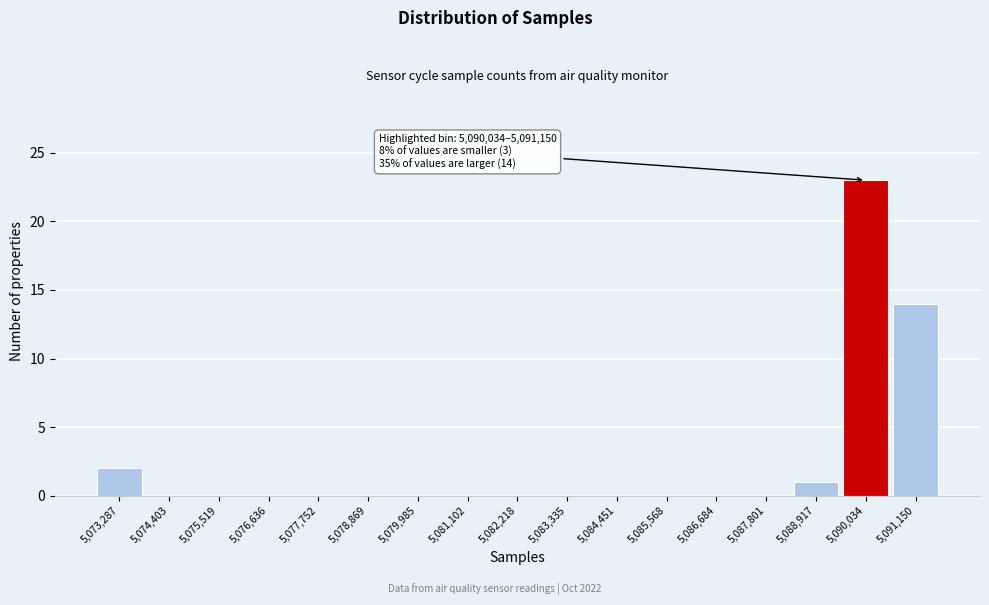

Reading left to right, list all the values displayed in this chart.

5,073,287=2	5,074,403=0	5,075,519=0	5,076,636=0	5,077,752=0	5,078,869=0	5,079,985=0	5,081,102=0	5,082,218=0	5,083,335=0	5,084,451=0	5,085,568=0	5,086,684=0	5,087,801=0	5,088,917=1	5,090,034=23	5,091,150=14